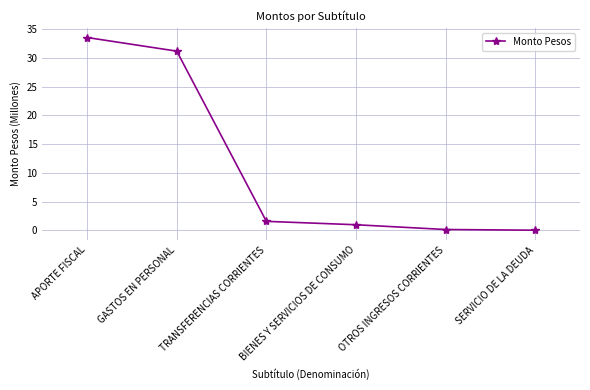

What is the sum of all values?

67.4